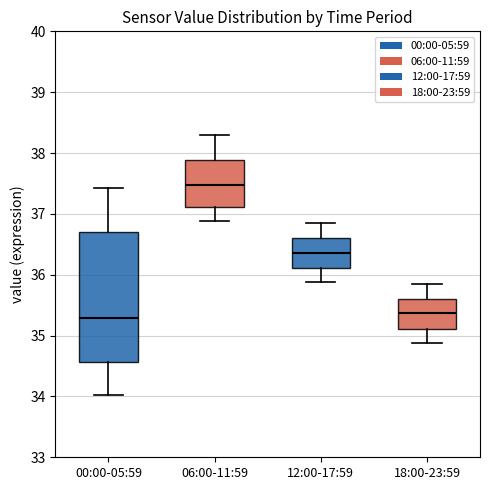

Which box is the tallest, from its lower edge to its upper edge?

00:00-05:59